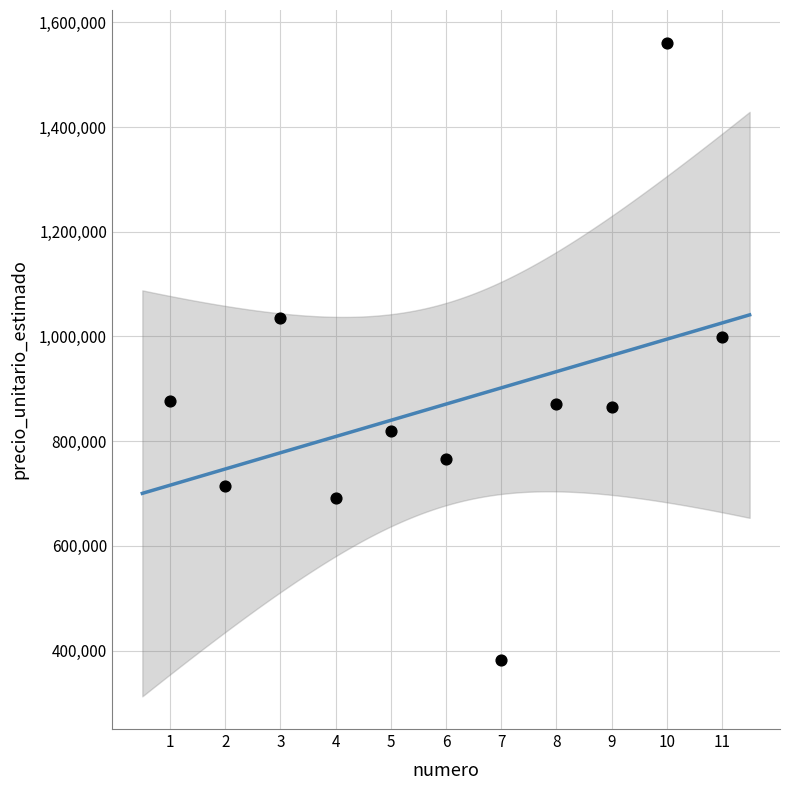

What Y value in the scatter plot is closest to 971787?

998377